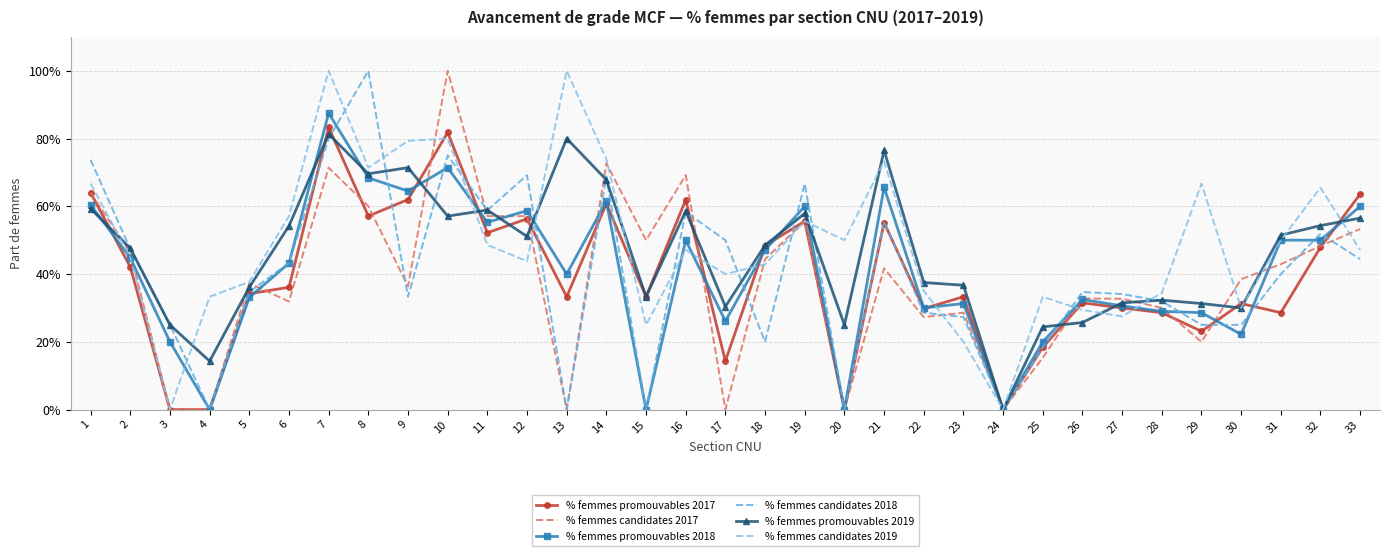

What is the greatest value displayed?

1.0